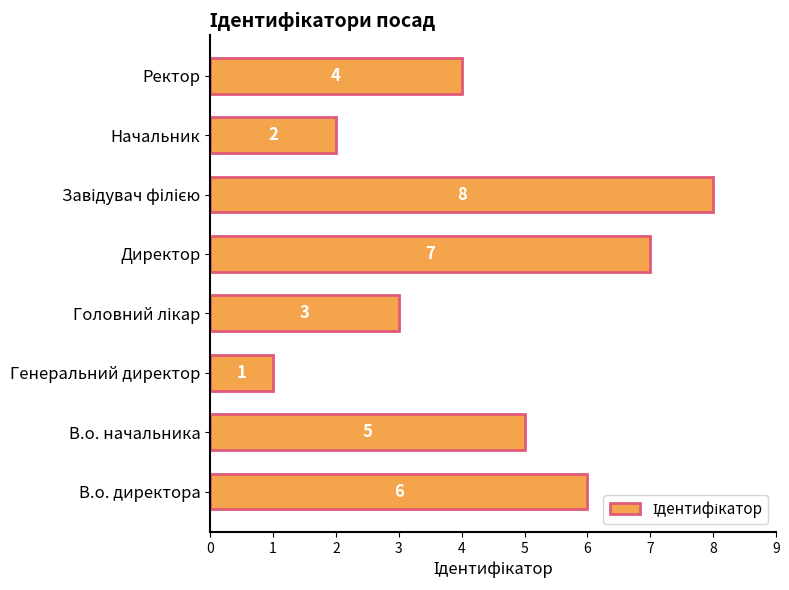

What is the maximum value shown in the chart?

8